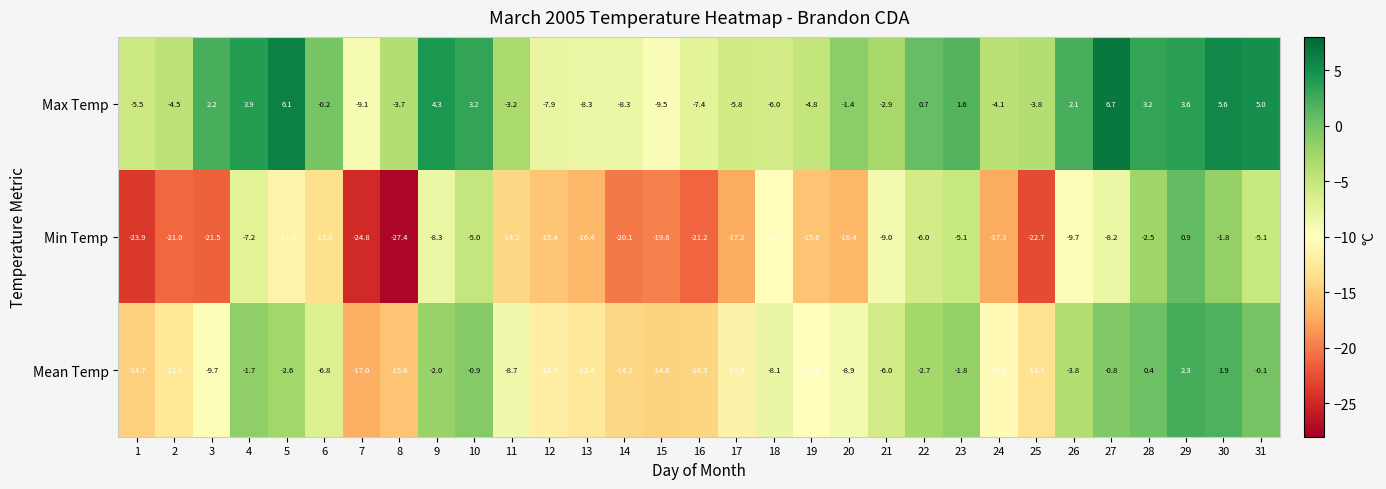

What is the difference between the Max Temp values at 10 and 27?

3.5